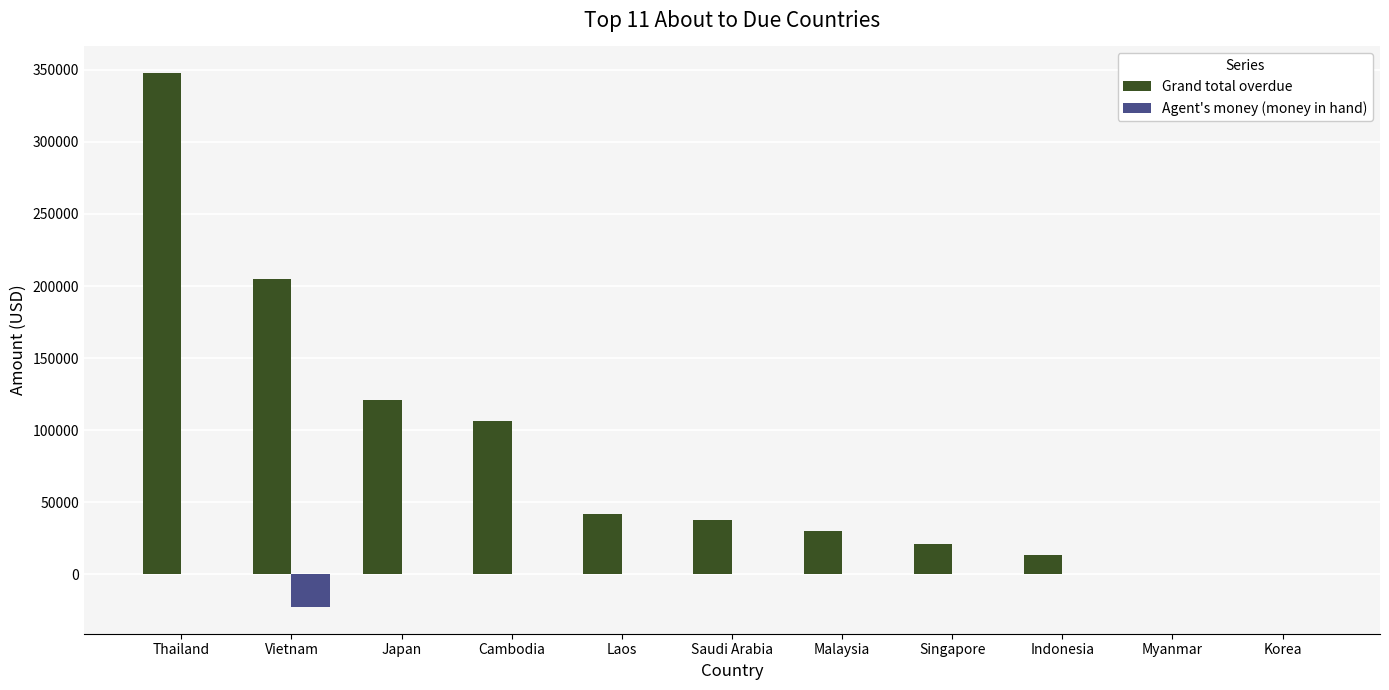

Where is Grand total overdue nearest to the value 173850?

Vietnam